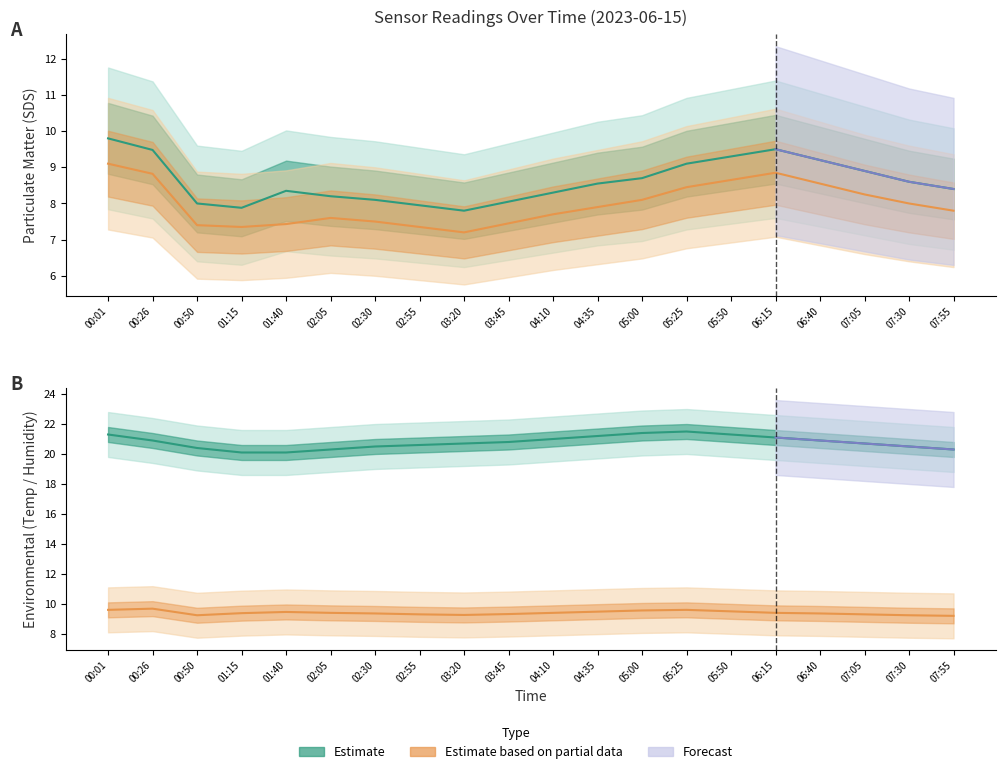

At which category is the sum across all series the highest?

00:01